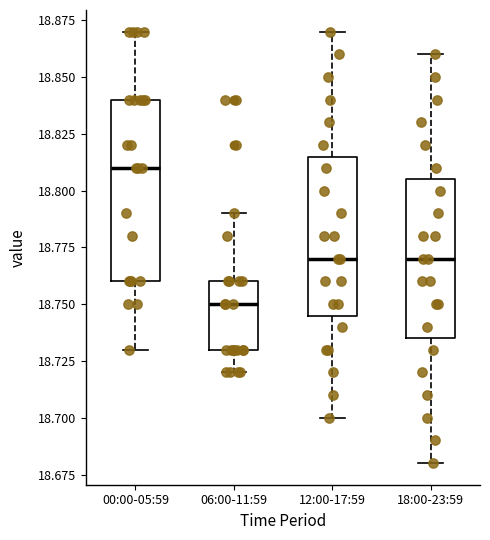

Which box has the highest median line?

00:00-05:59